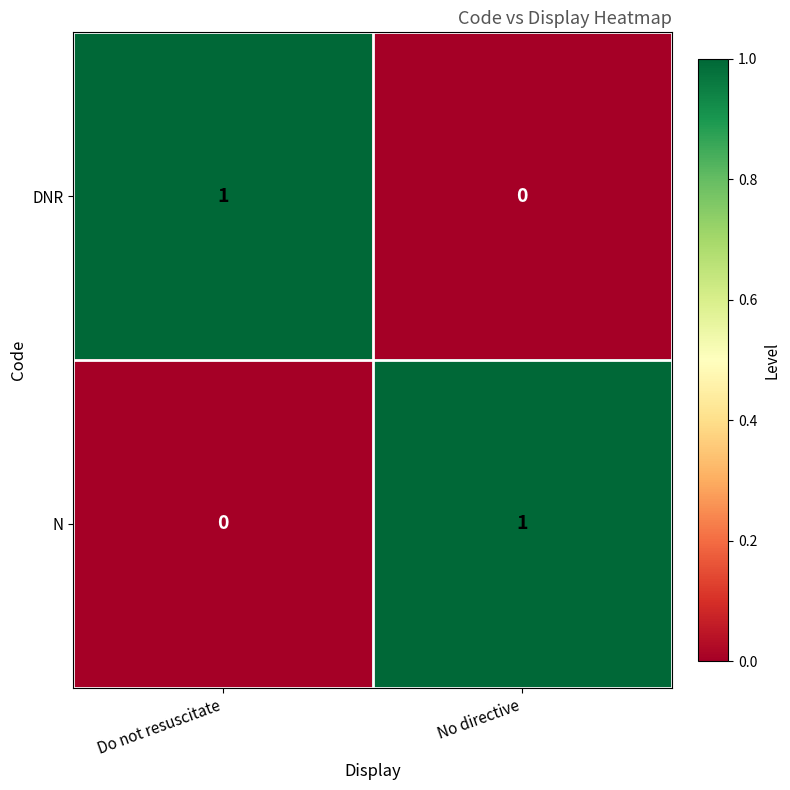

Reading left to right, extract all data points from this chart.

DNR: 1	0
N: 0	1